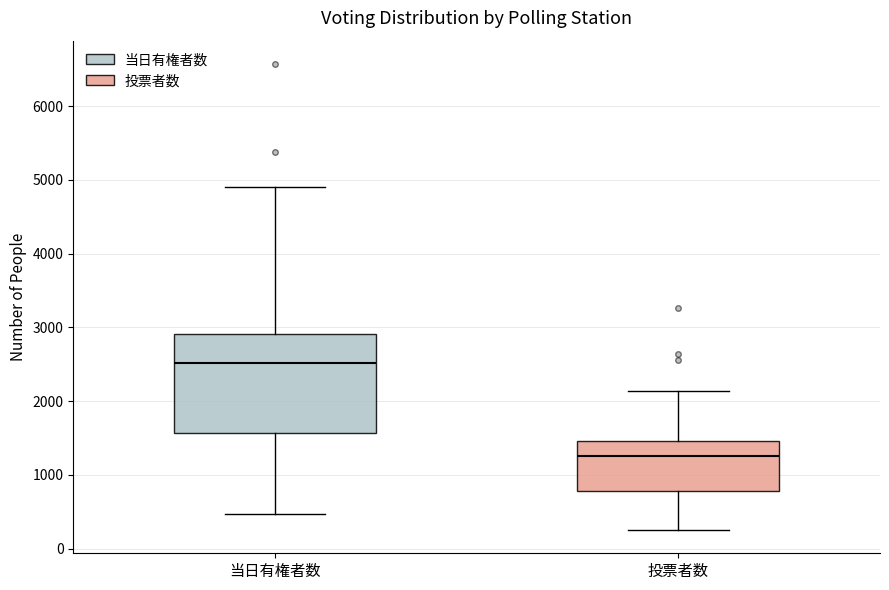

Which box is the tallest, from its lower edge to its upper edge?

当日有権者数